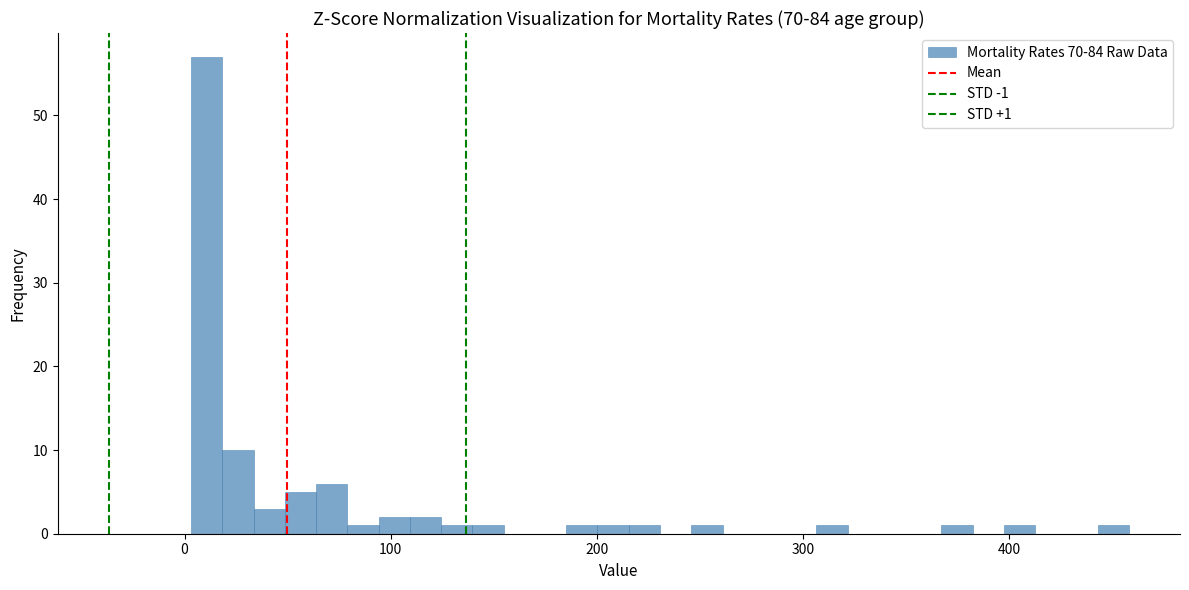

Read against the x-axis, roughly where is the centre of the tallest bar?

10